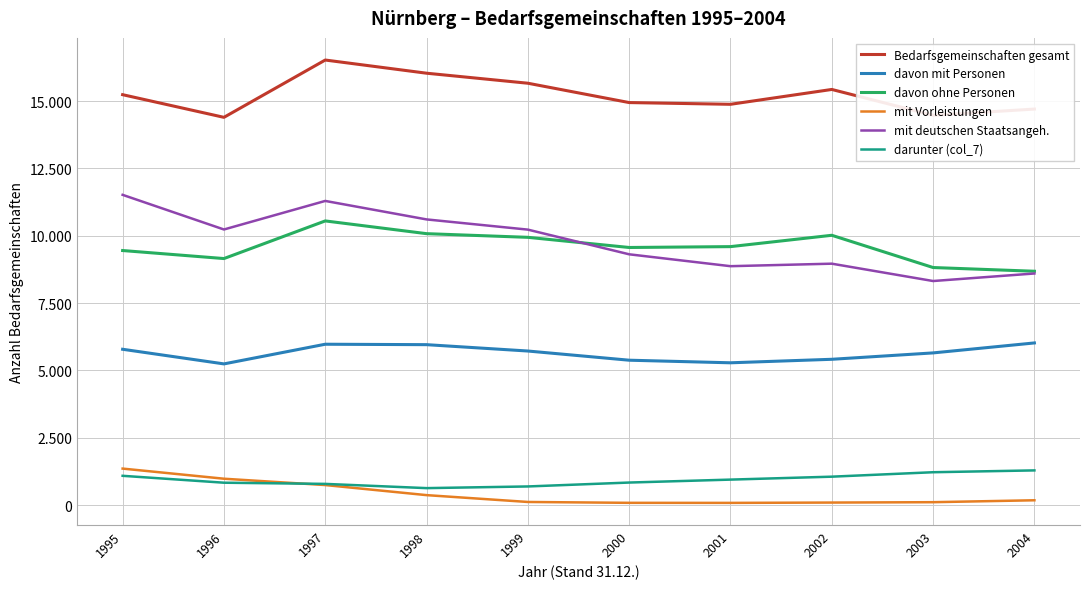

At which category does mit deutschen Staatsangeh. reach its first local peak?

1997